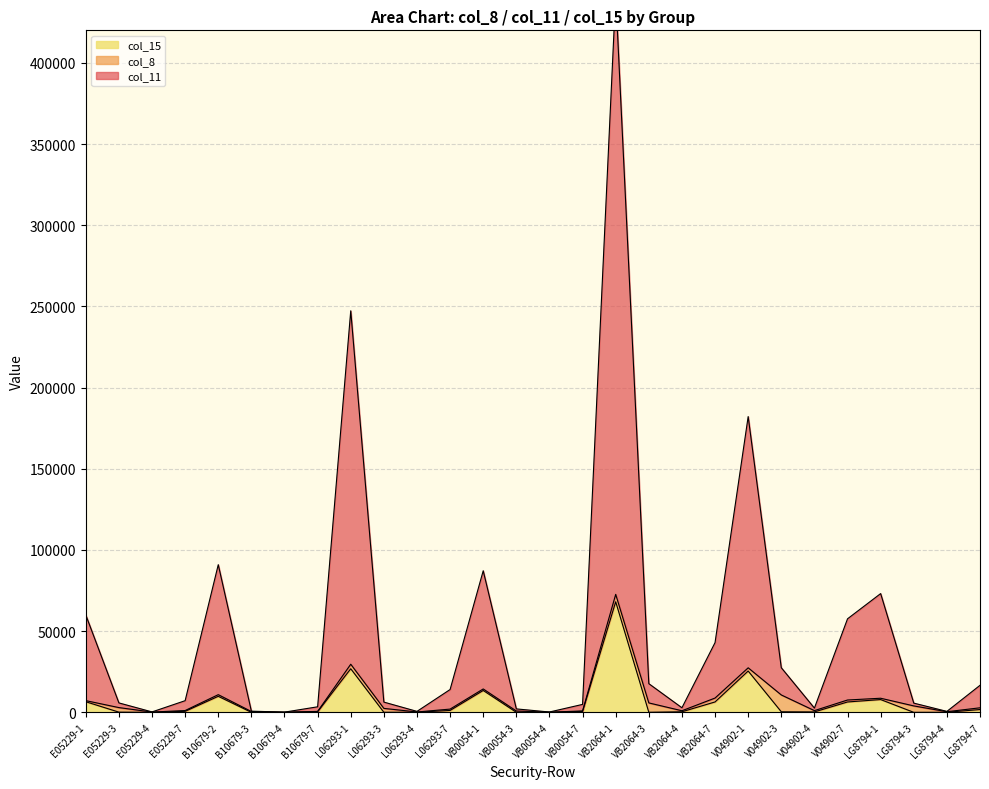

What is the value of the col_11 point at the 20th from the left?

42948